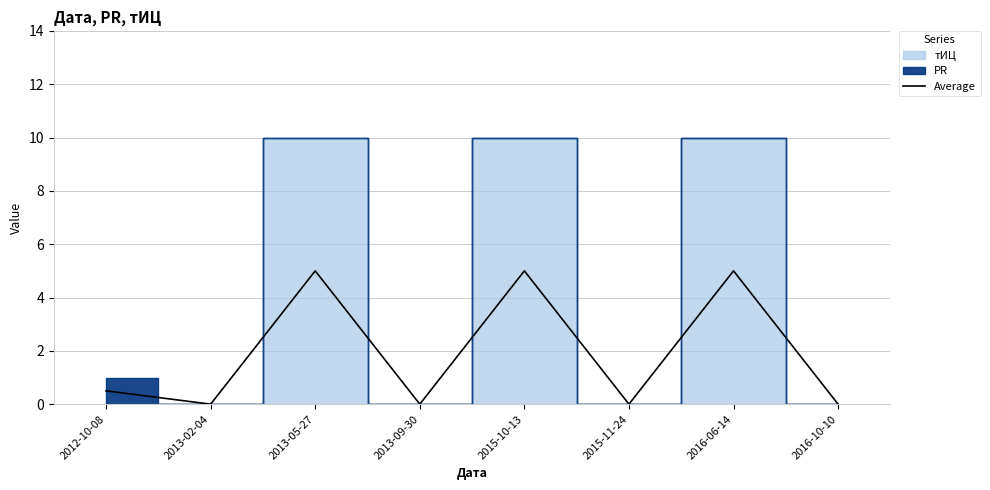

What is the difference between the maximum and second lowest values?

5.0